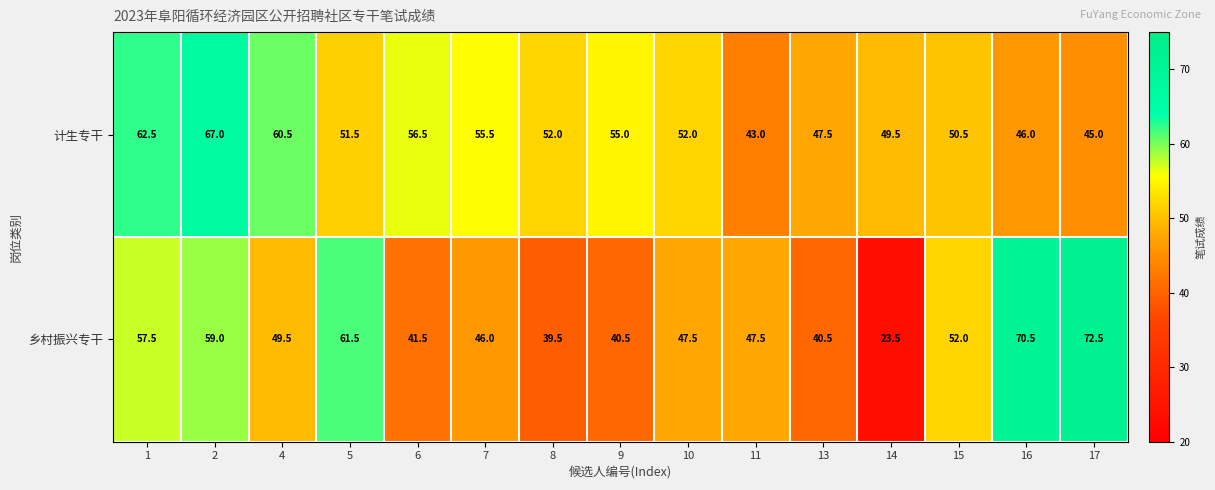

What is the difference between the 乡村振兴专干 values at 17 and 9?

32.0